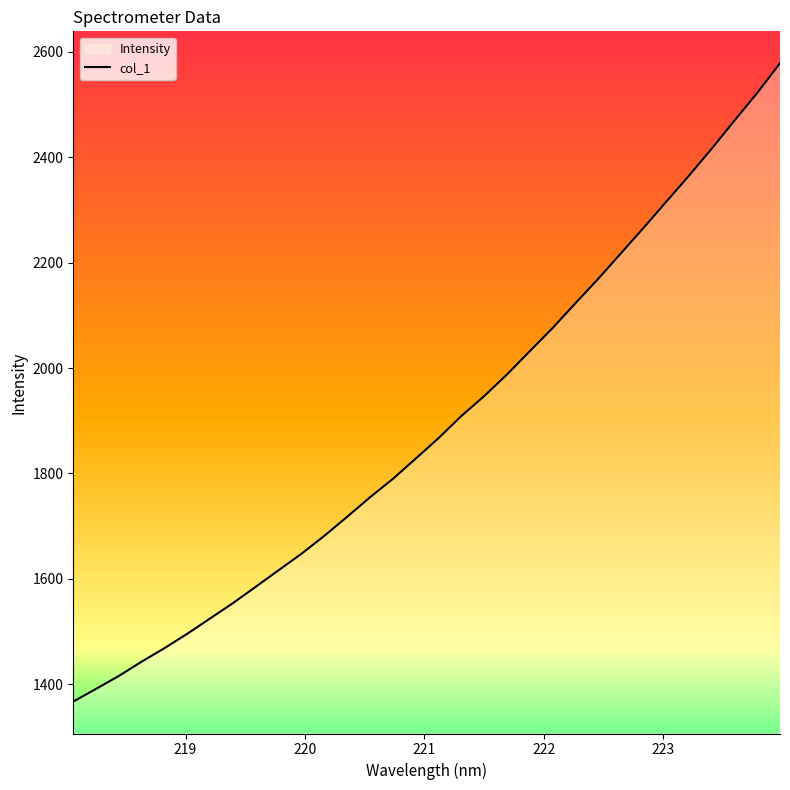

What is the difference between the maximum and minimum values?

1211.2